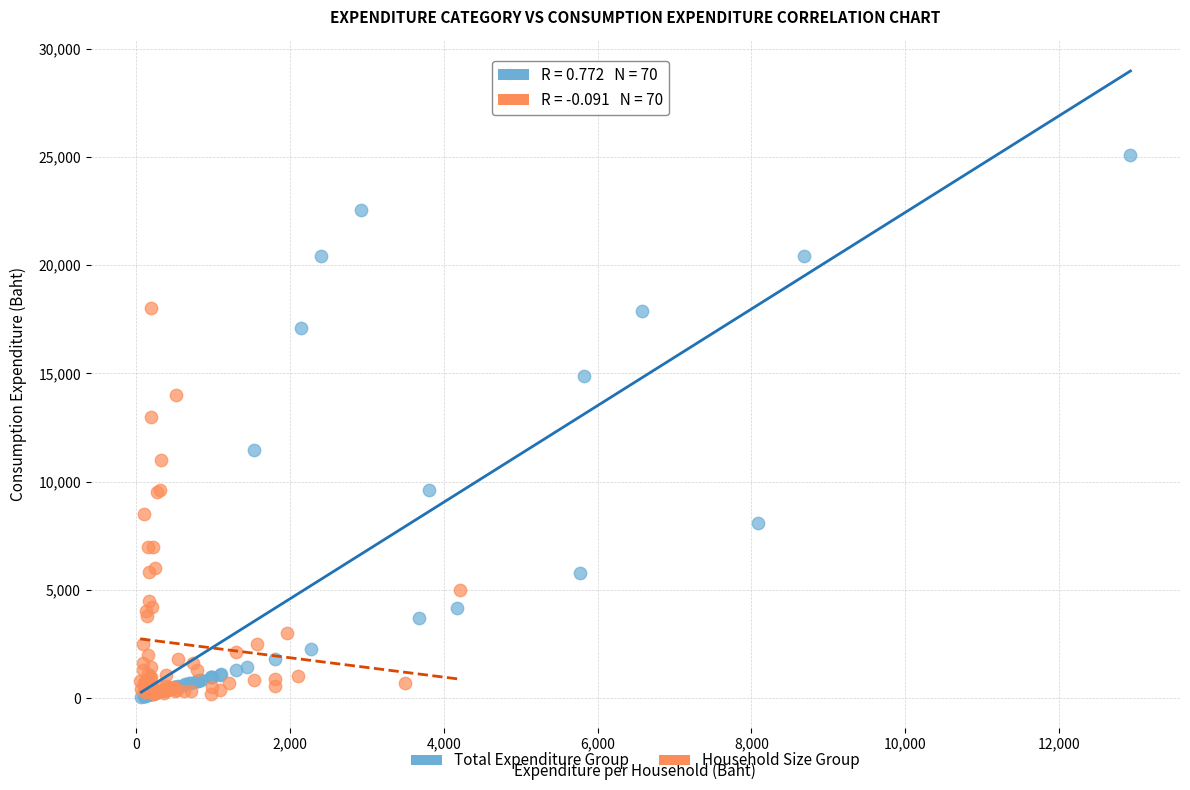

Which series has the widest spread of Y values?

Total Expenditure Group